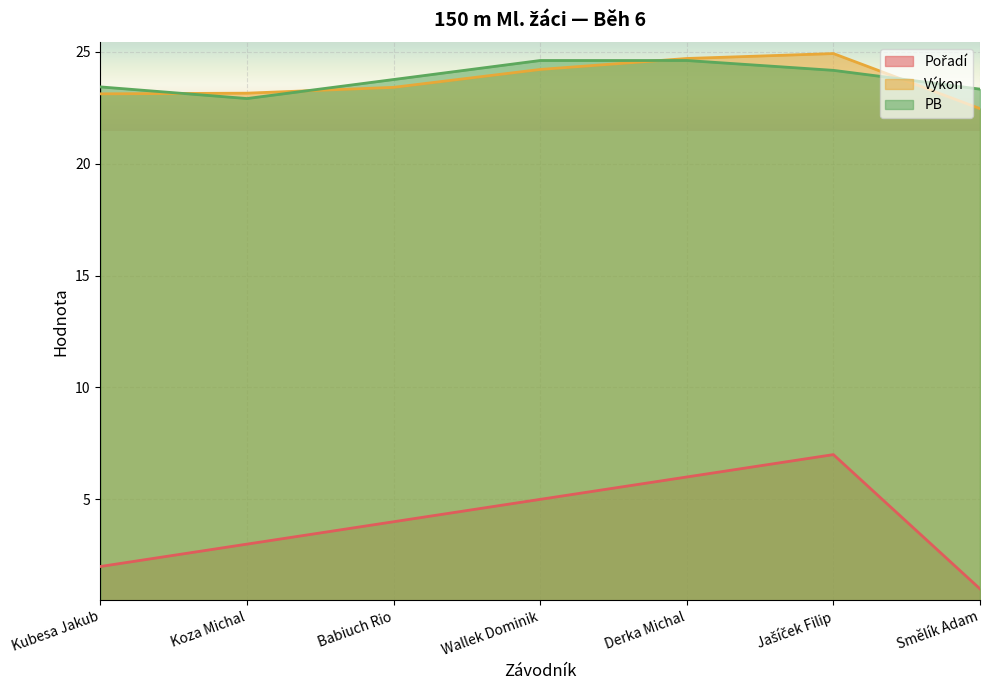

What is the lowest value of the Pořadí series?

1.0